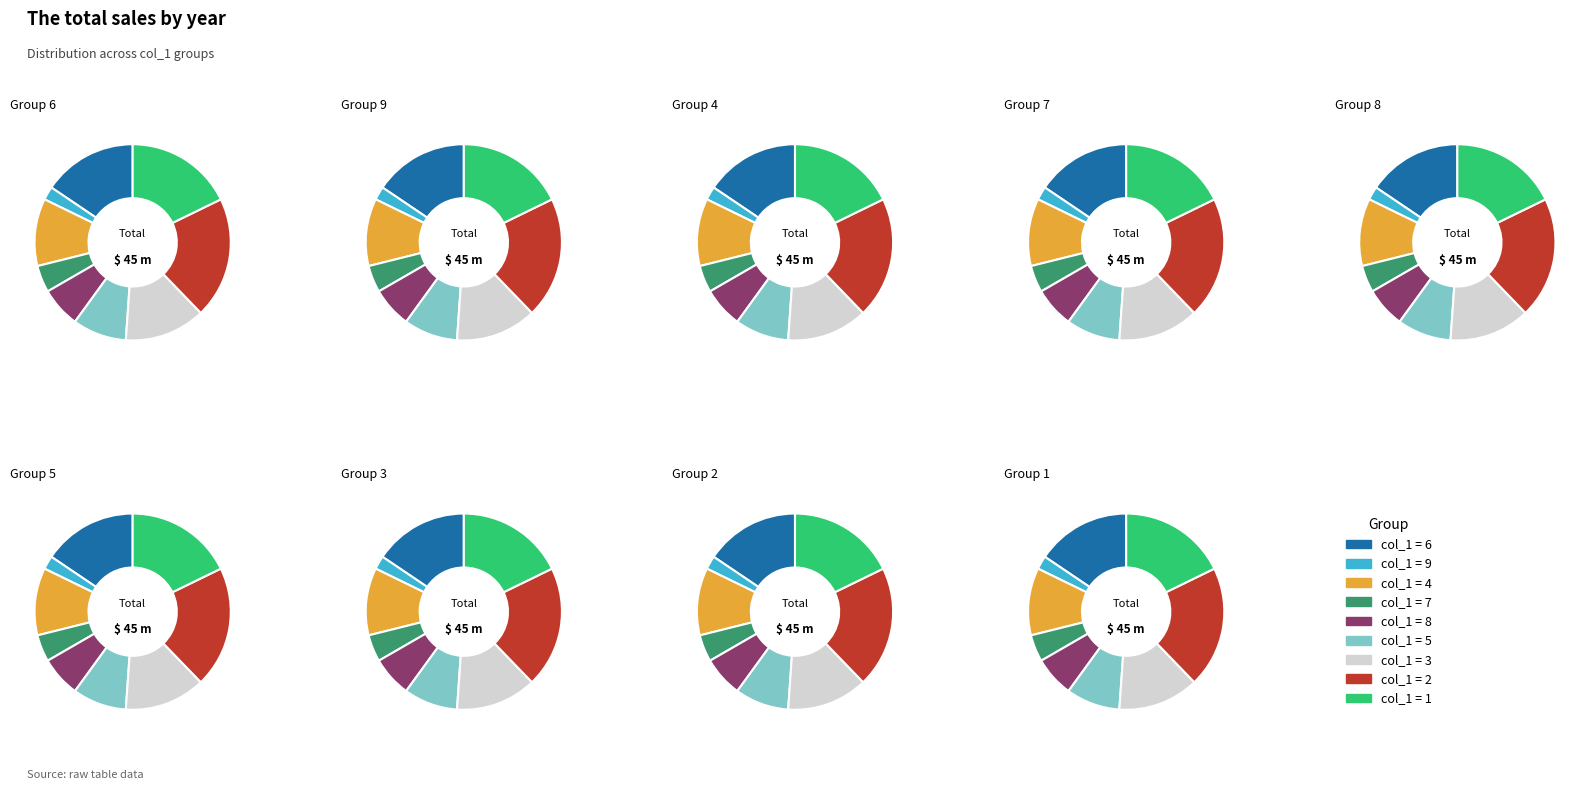

To the nearest percent, what portion does 9 represent?

2%